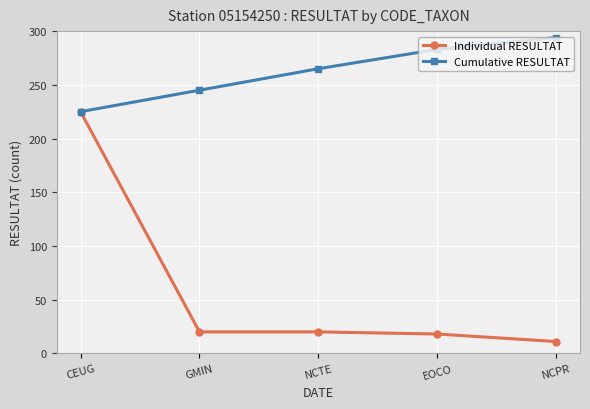

List the series in order of their overall mean, highest first.

Cumulative RESULTAT, Individual RESULTAT